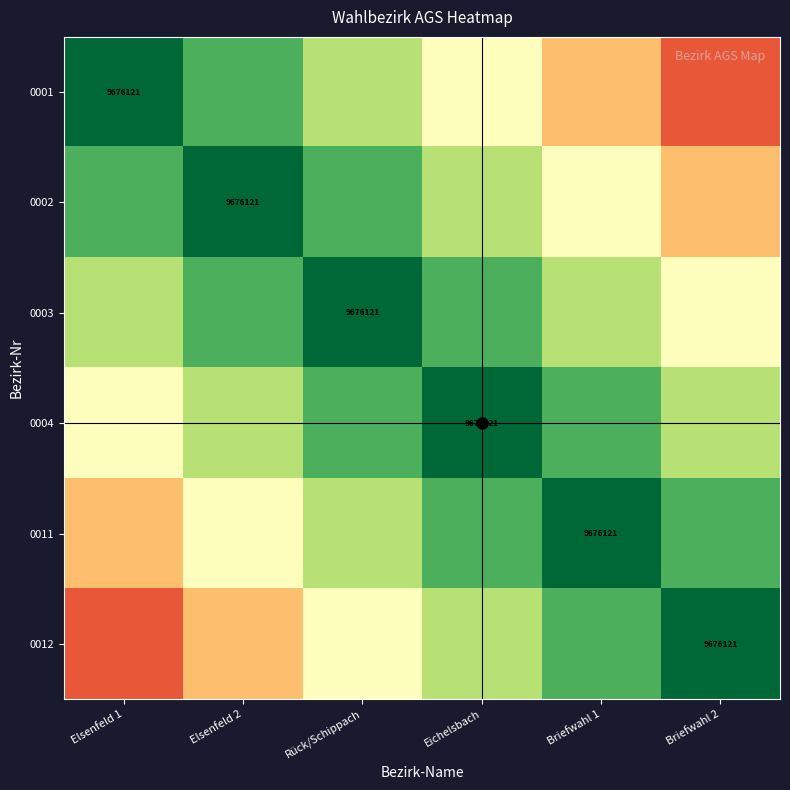

What is the total value across all series at Elsenfeld 2?

4.2